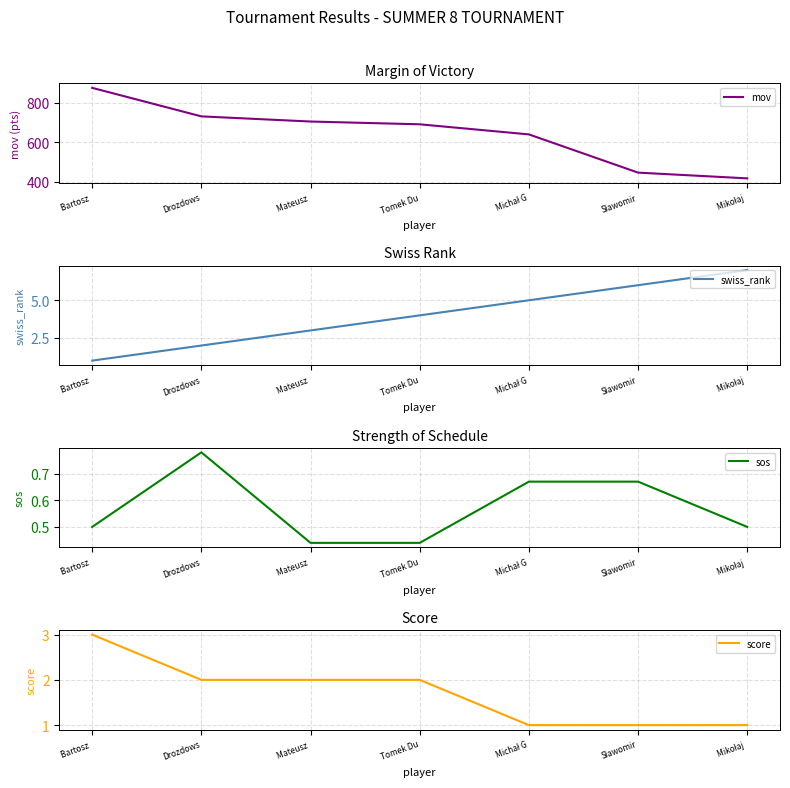

Reading left to right, transcribe all the data shown in this chart.

mov: Bartosz =874.0	Drozdows=730.0	Mateusz =704.0	Tomek Du=690.0	Michał G=639.0	Sławomir=446.0	Mikołaj =417.0
swiss_rank: Bartosz =1.0	Drozdows=2.0	Mateusz =3.0	Tomek Du=4.0	Michał G=5.0	Sławomir=6.0	Mikołaj =7.0
sos: Bartosz =0.5	Drozdows=0.8	Mateusz =0.4	Tomek Du=0.4	Michał G=0.7	Sławomir=0.7	Mikołaj =0.5
score: Bartosz =3.0	Drozdows=2.0	Mateusz =2.0	Tomek Du=2.0	Michał G=1.0	Sławomir=1.0	Mikołaj =1.0